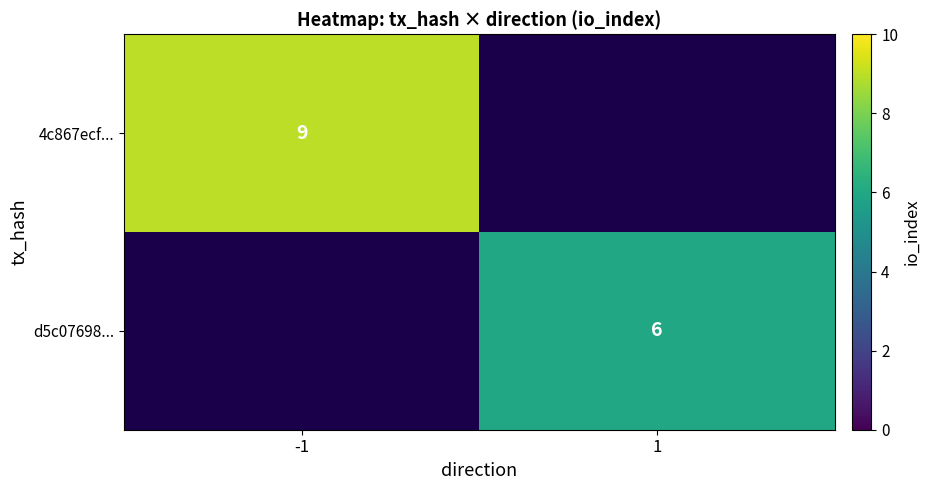

At how many categories does at least one series exceed 6?

1